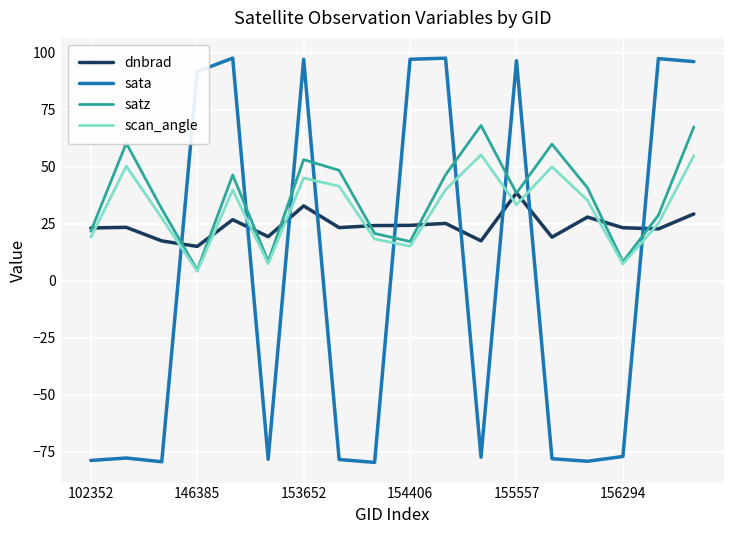

What is the highest value of the satz series?

68.2